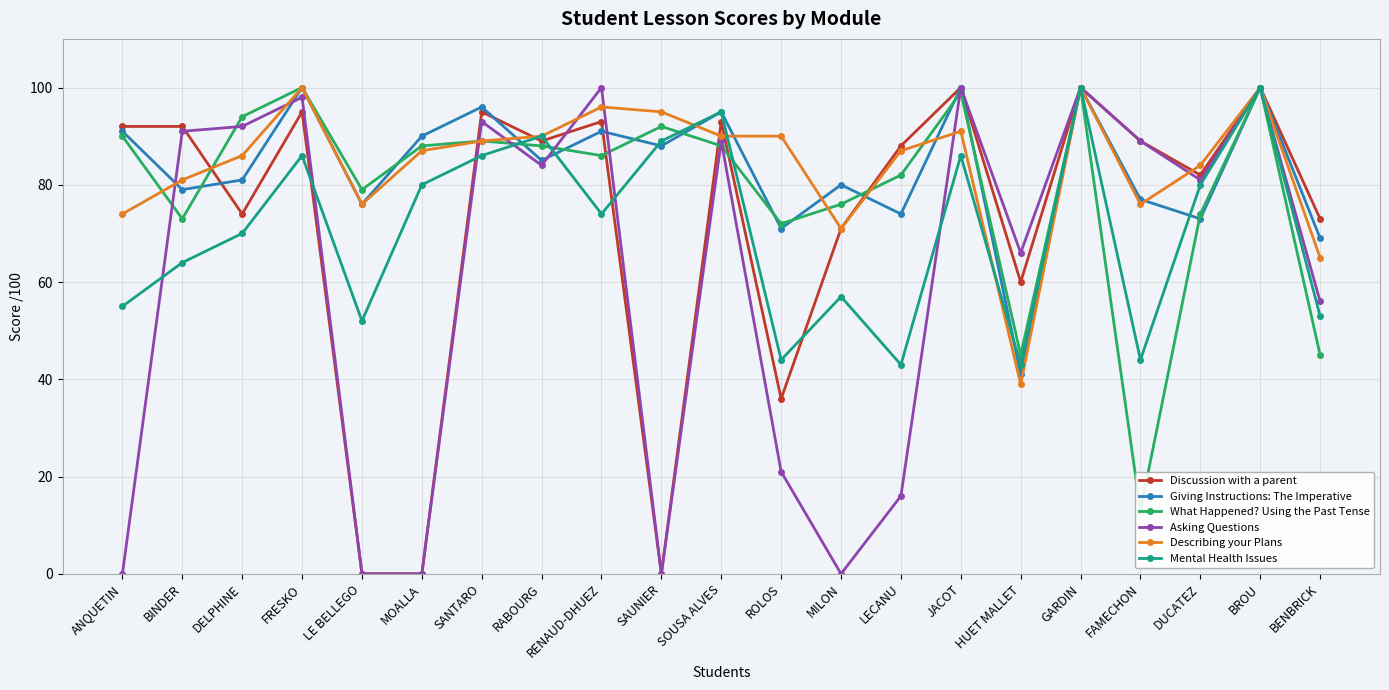

At which label does Describing your Plans first exceed 87?

FRESKO